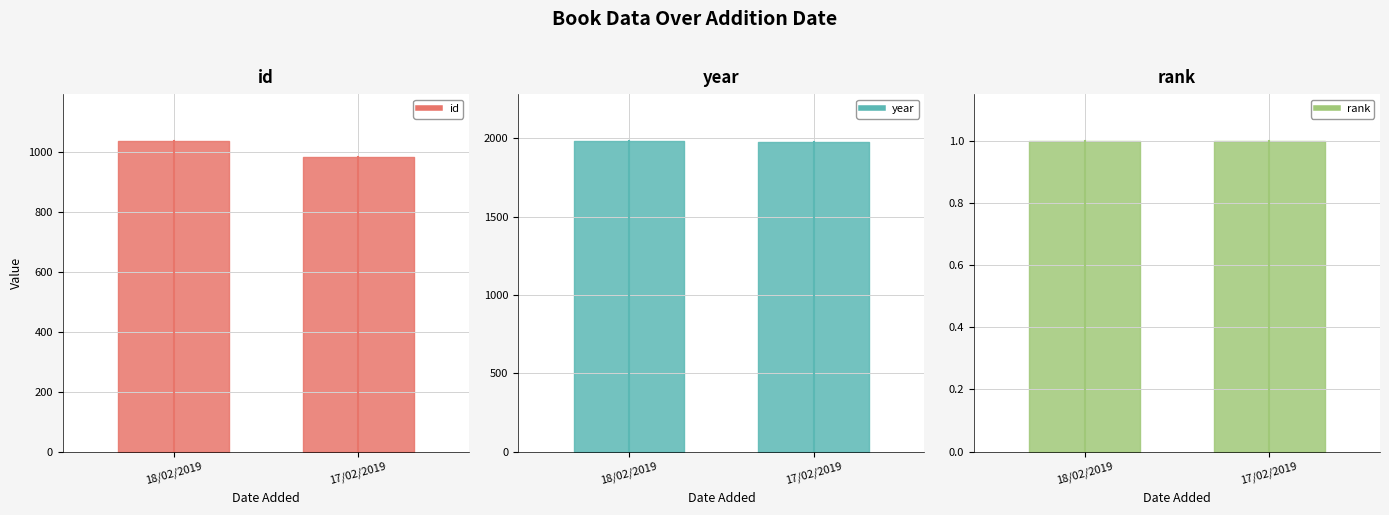

At 18/02/2019, list the series in order from largest to smallest.

year, id, rank